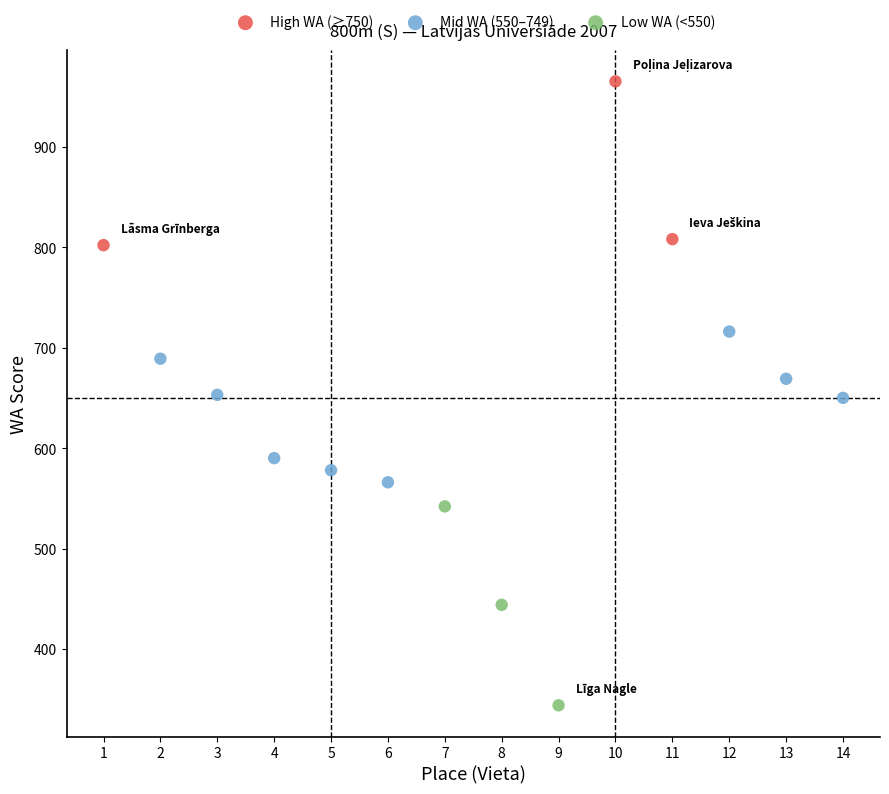

Which series reaches the maximum Y coordinate?

High WA (≥750)